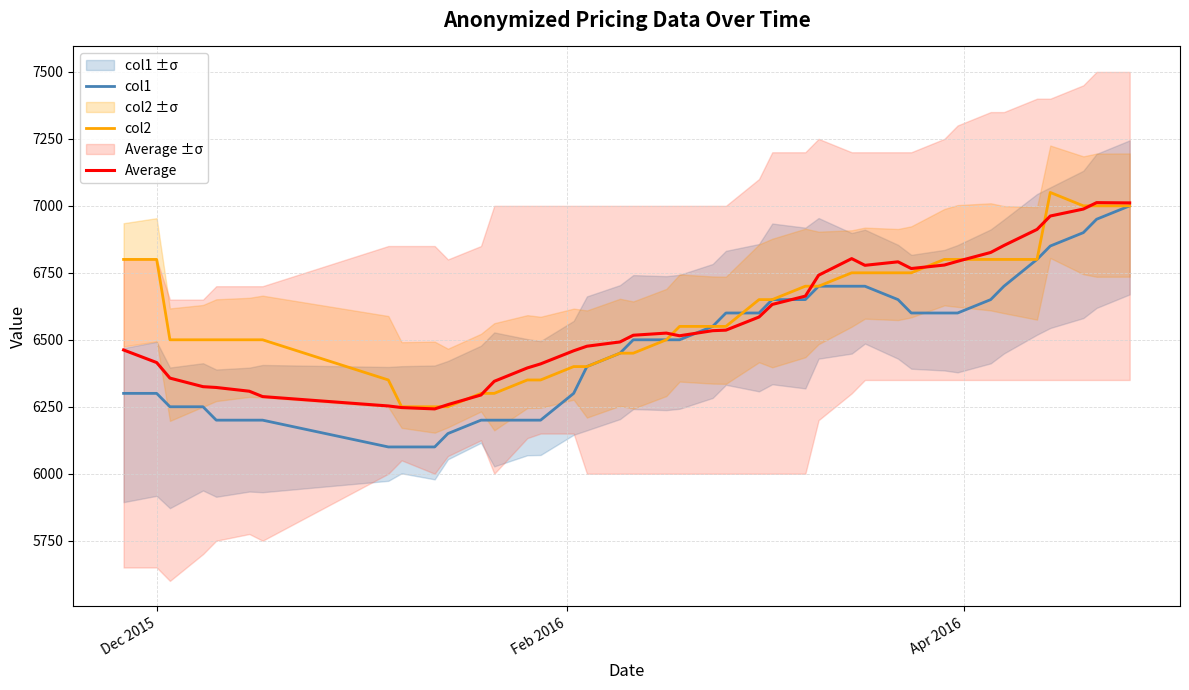

What is the greatest value displayed?

7050